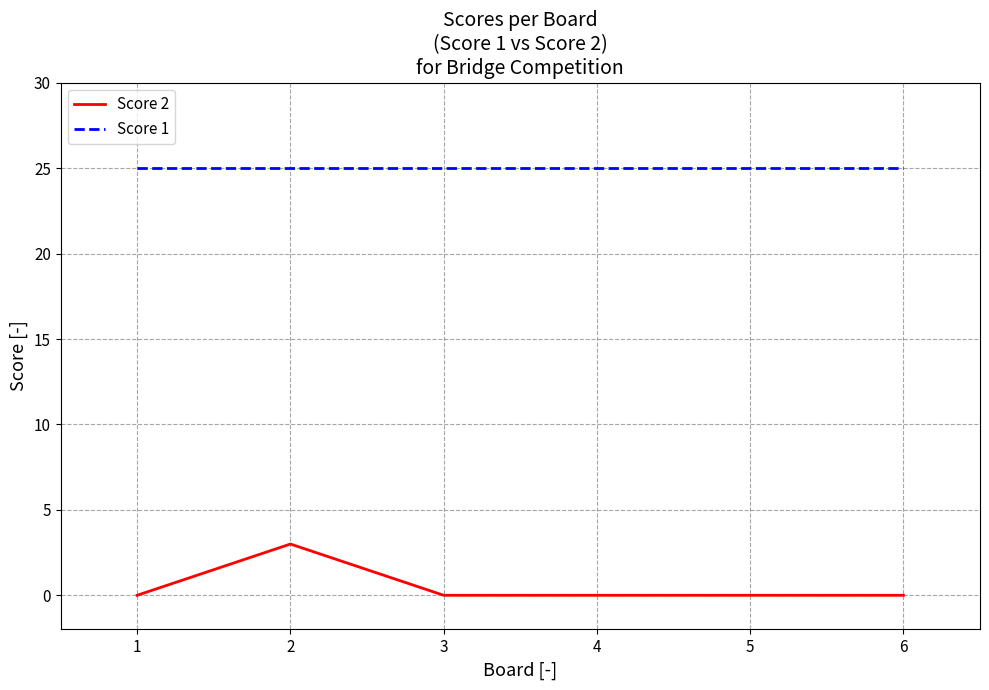

Reading right to left, transcribe all the data shown in this chart.

Score 2: 6=0	5=0	4=0	3=0	2=3	1=0
Score 1: 6=25	5=25	4=25	3=25	2=25	1=25